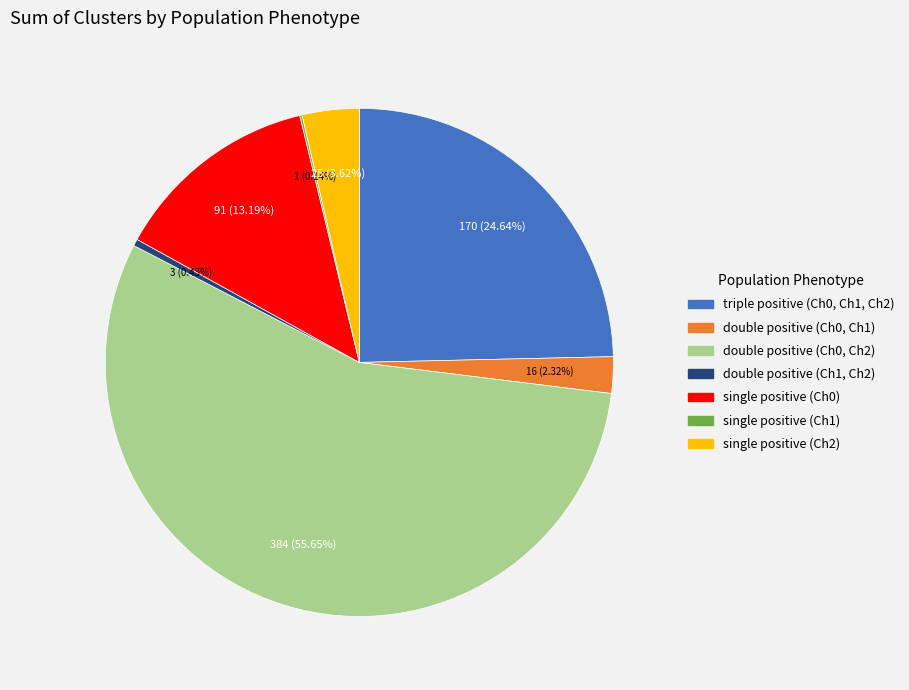

Does double positive (Ch0, Ch2) account for over 50% of the chart?

Yes